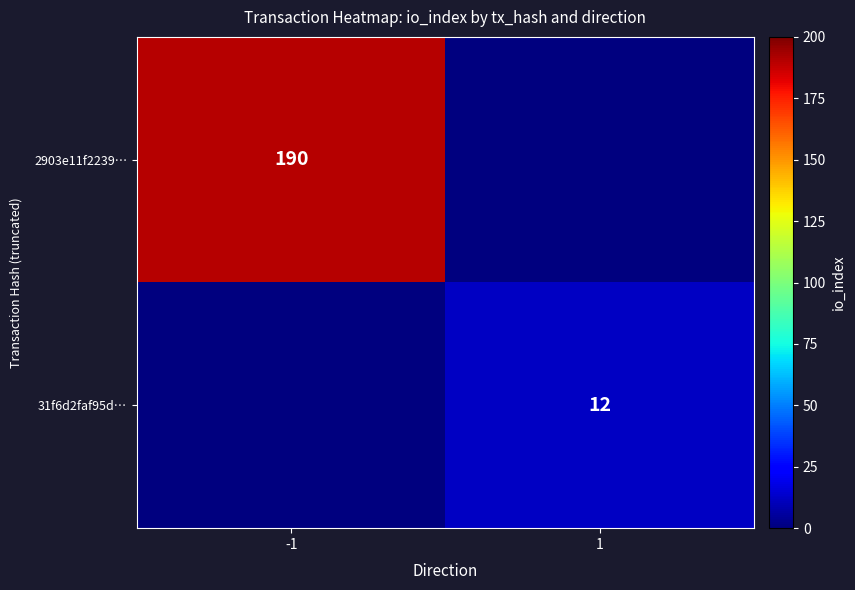

Is it true that 2903e11f2239… equals 190 at -1?

True